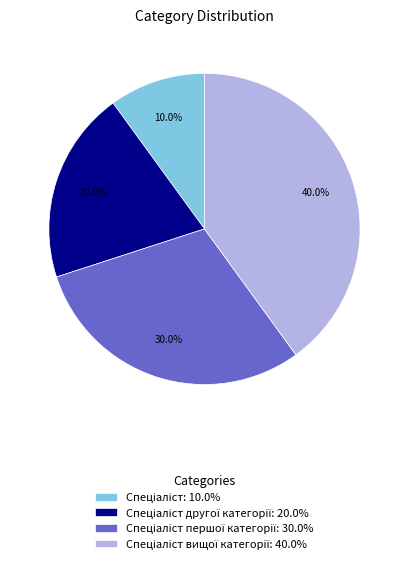

Is there a majority slice in this chart?

No